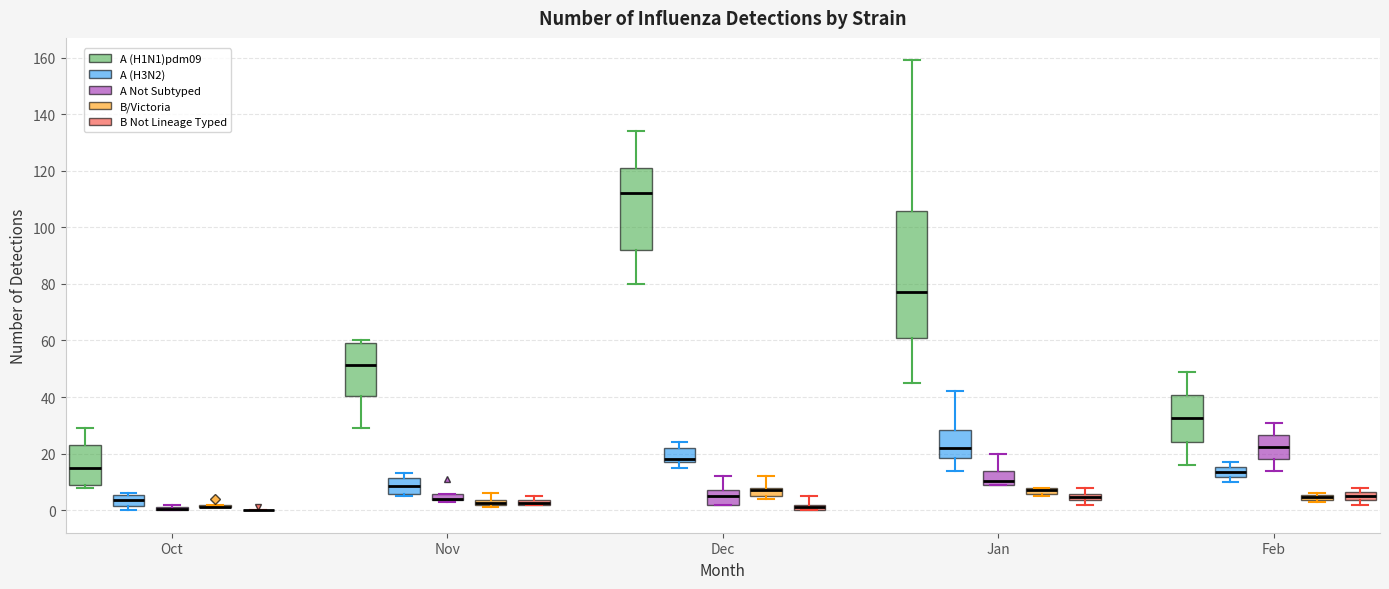

Comparing the boxes themselves (not the whiskers), which one is the tallest?

Jan (A (H1N1)pdm09)